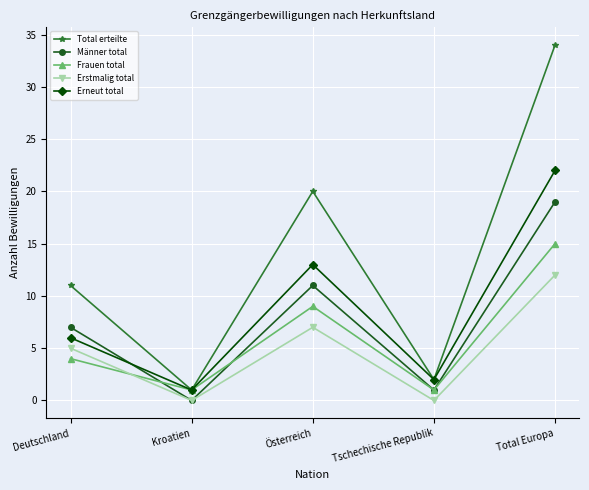

True or false: Frauen total has more than 1 interior local peaks.

False